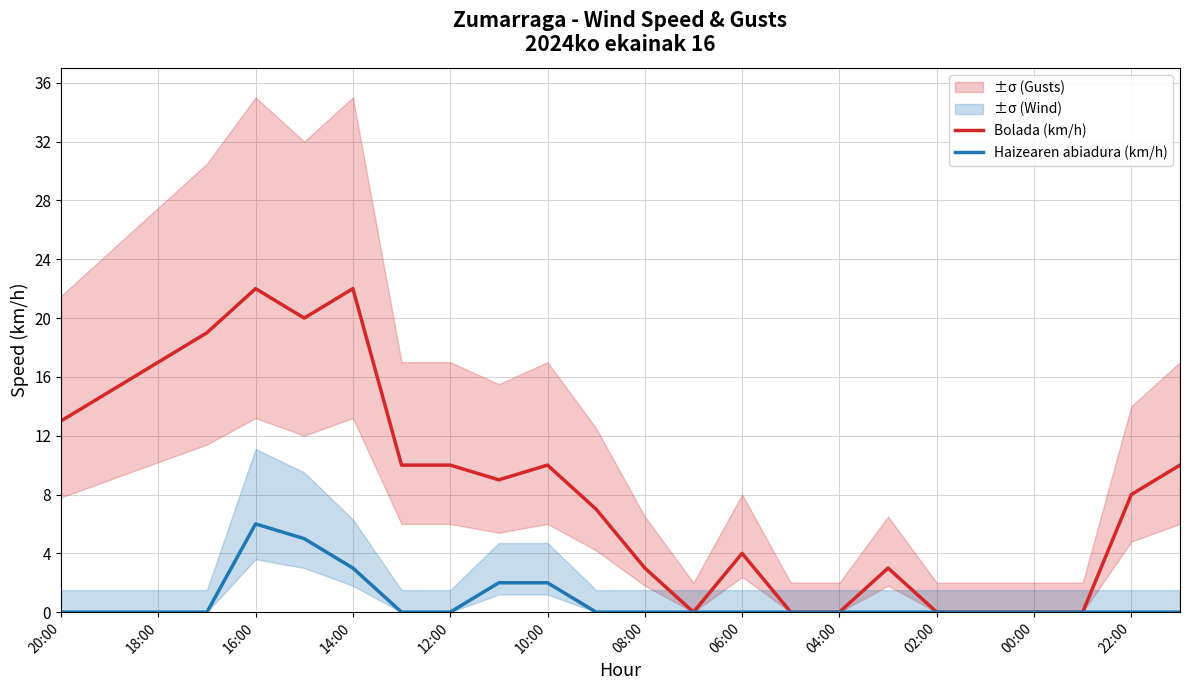

The value of Haizearen abiadura (km/h) at 10:00 is 2. True or false?

True